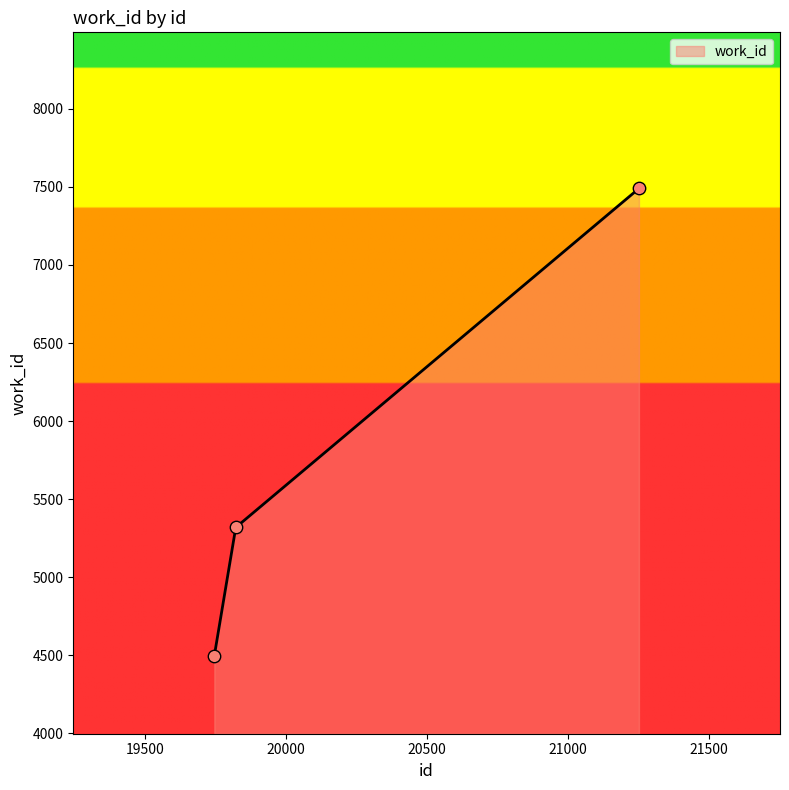

What is the average value?

5769